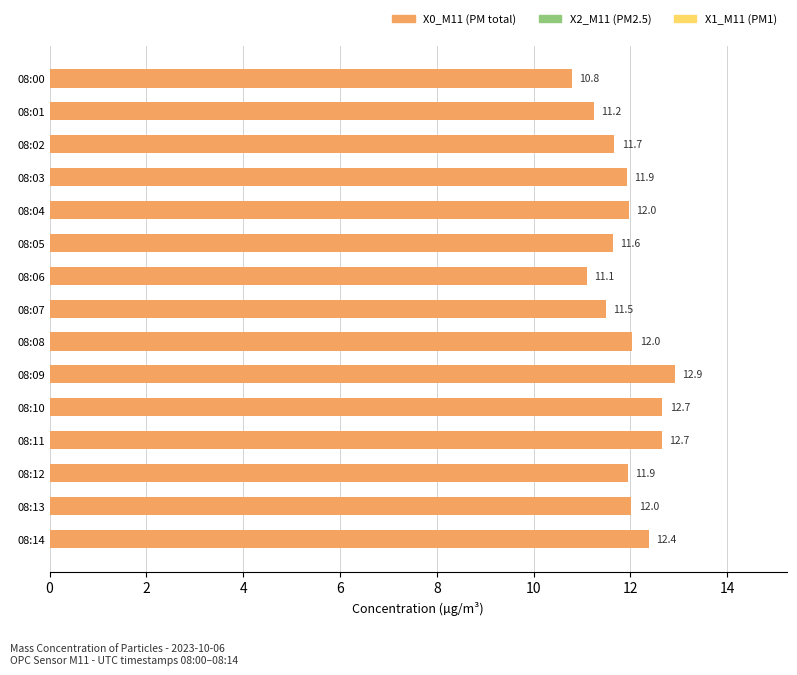

What is the change in value from 08:05 to 08:06?

-0.5